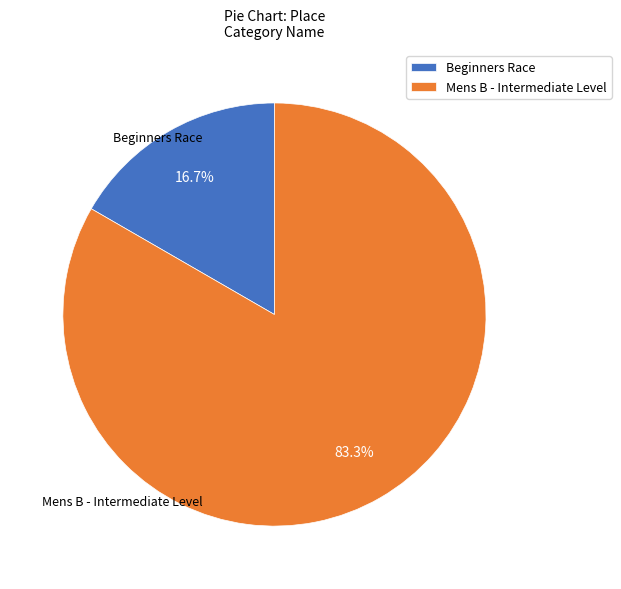

What percentage is the Mens B - Intermediate Level slice, to the nearest percent?

83%